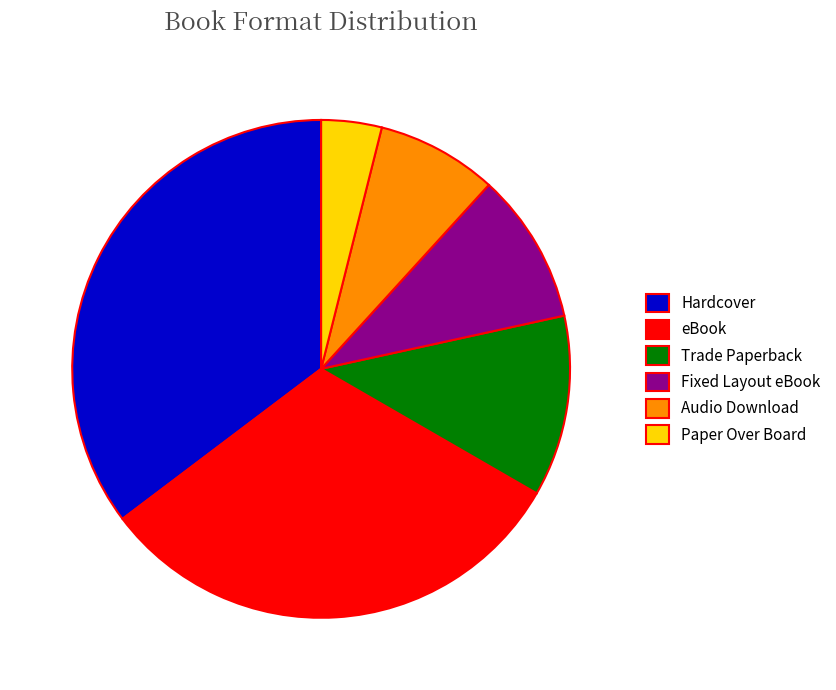

Is Paper Over Board the majority of the pie?

No